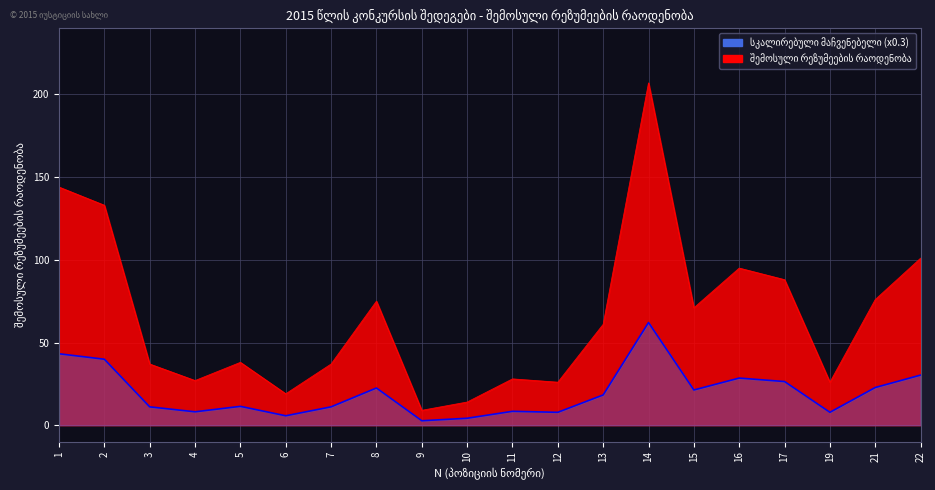

The chart shows a value of 61 at 13. True or false?

True